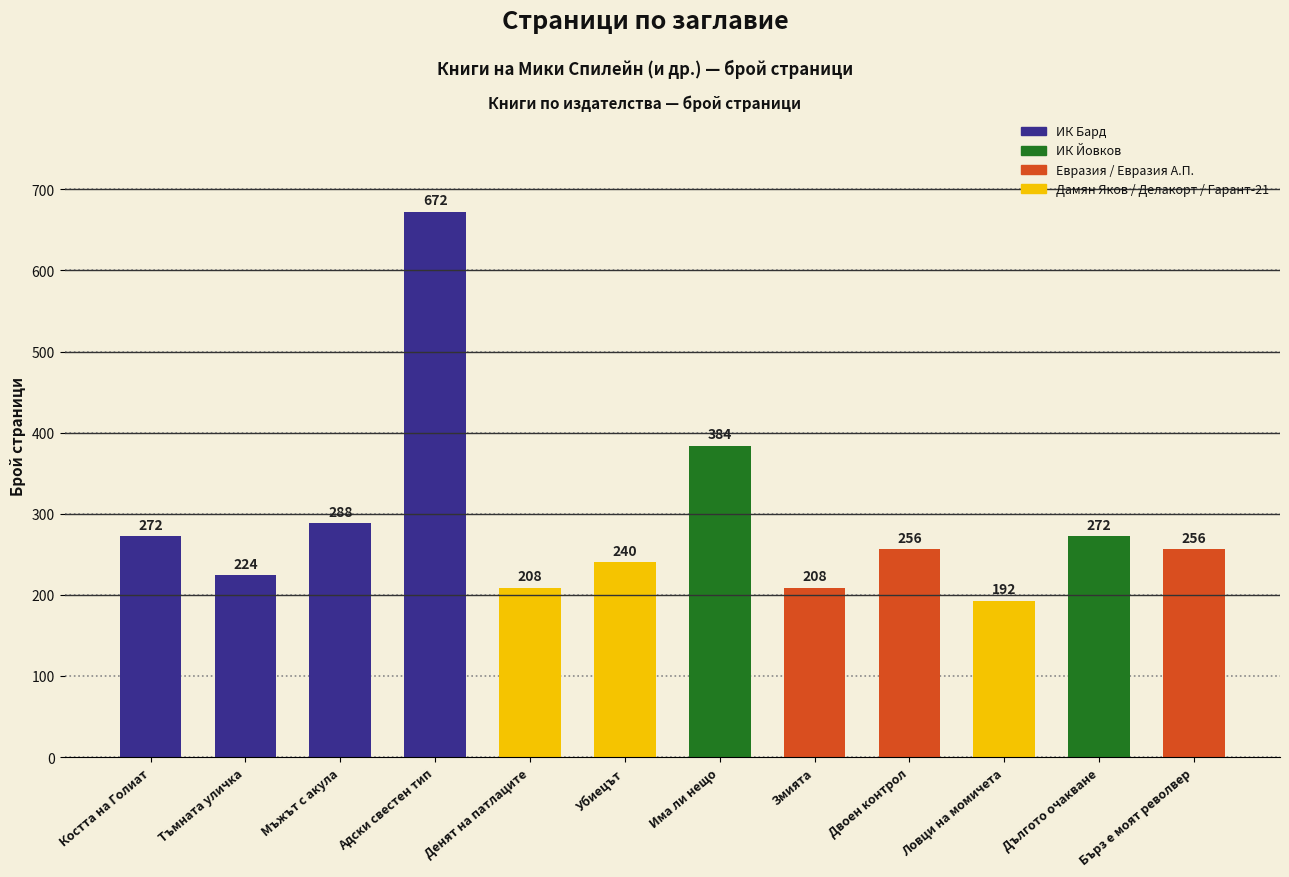

How many data points are above 256?

5